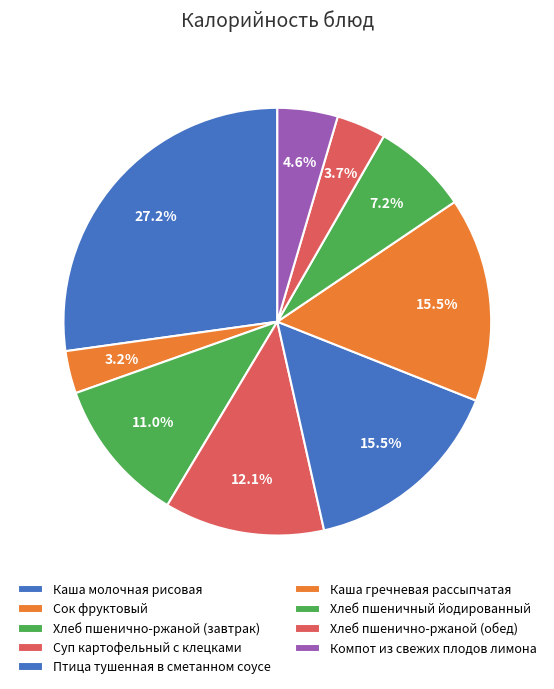

Between Хлеб пшенично-ржаной (завтрак) and Суп картофельный с клецками, which is larger?

Суп картофельный с клецками